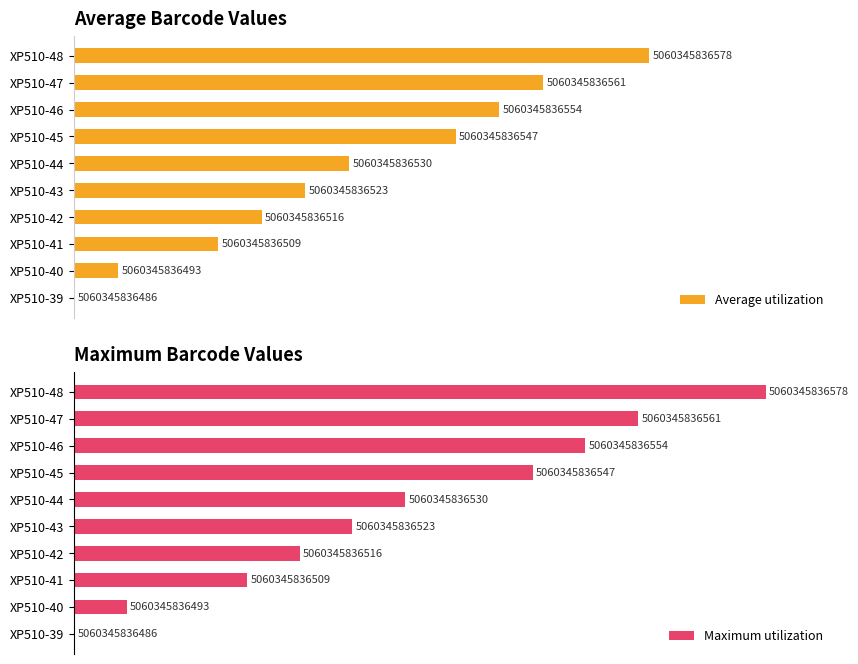

Is the value of Maximum utilization at XP510-43 greater than the value of Average utilization at XP510-45?

No